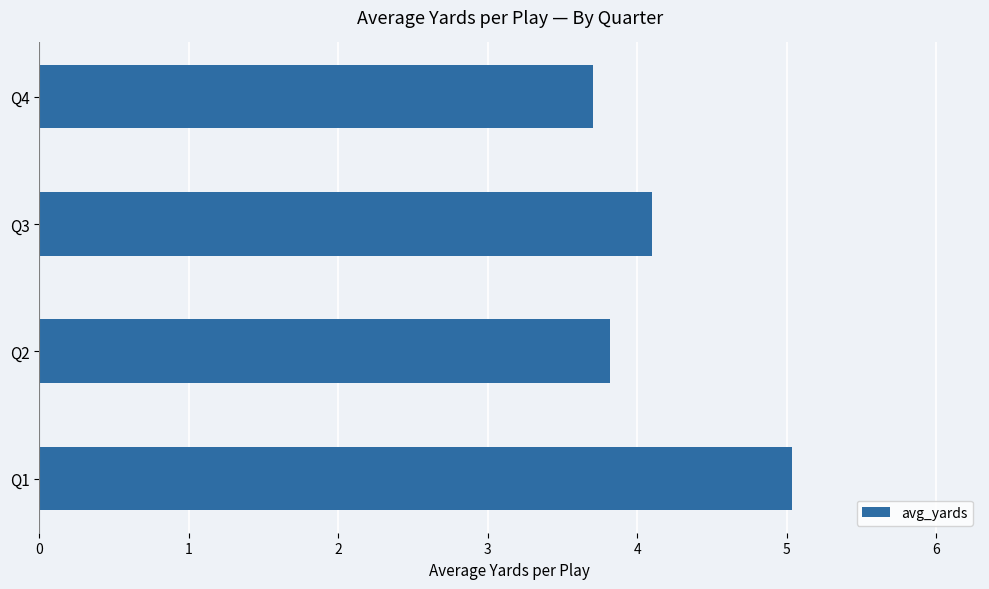

Reading bottom to top, what are all the values shown in this chart?

Q1=5.0	Q2=3.8	Q3=4.1	Q4=3.7